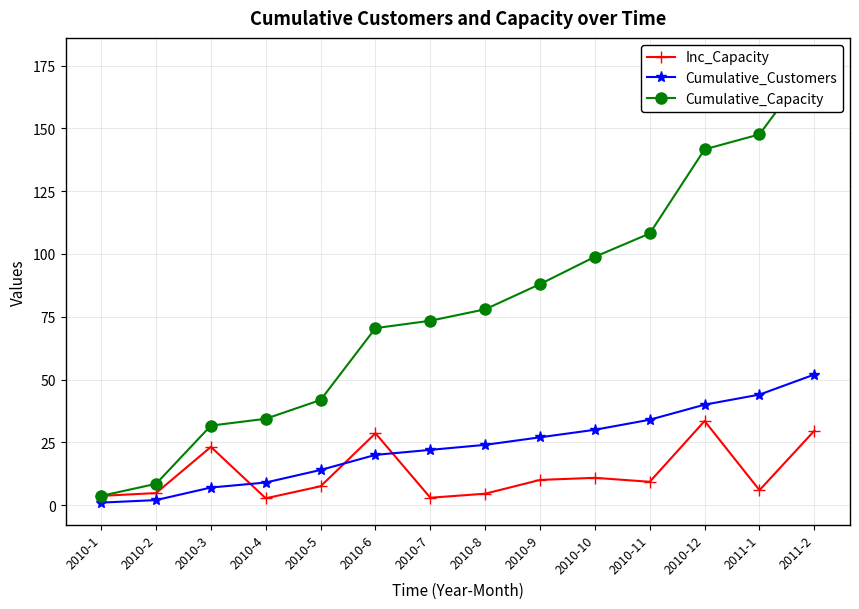

List the series in order of their overall mean, lowest first.

Inc_Capacity, Cumulative_Customers, Cumulative_Capacity